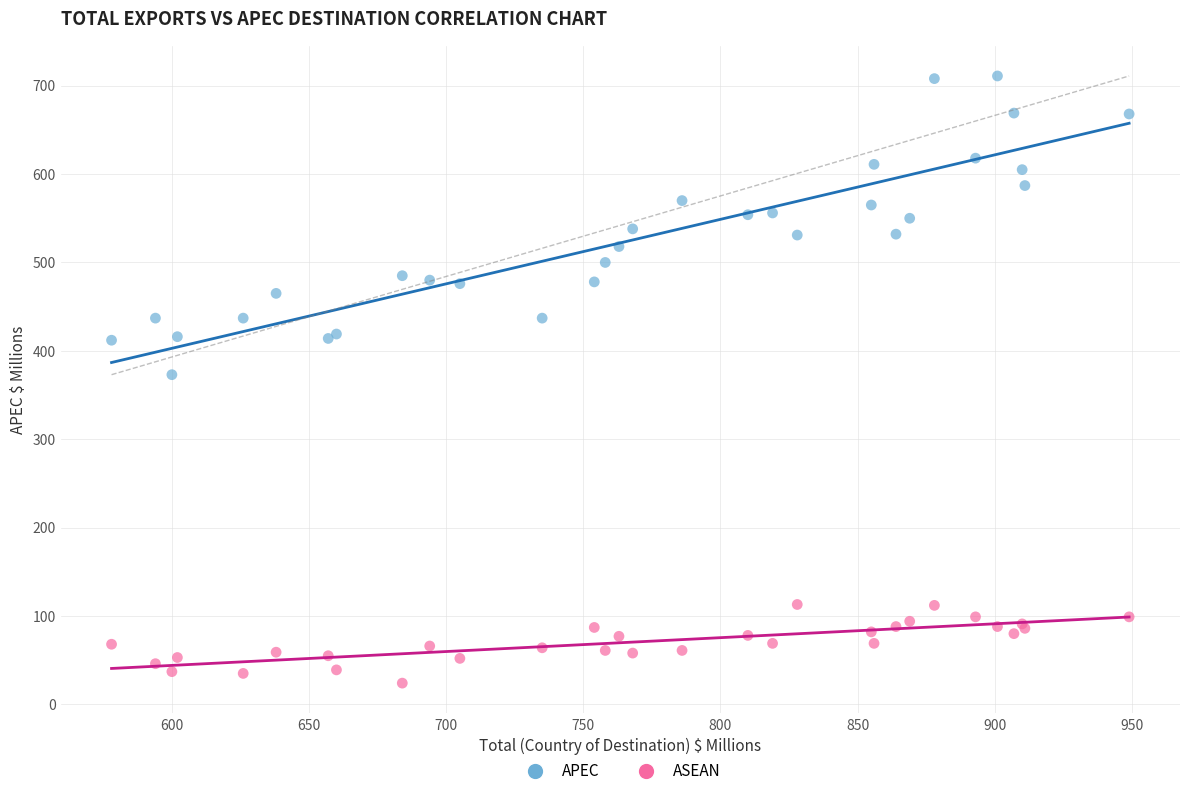

Which series has the widest spread of Y values?

APEC